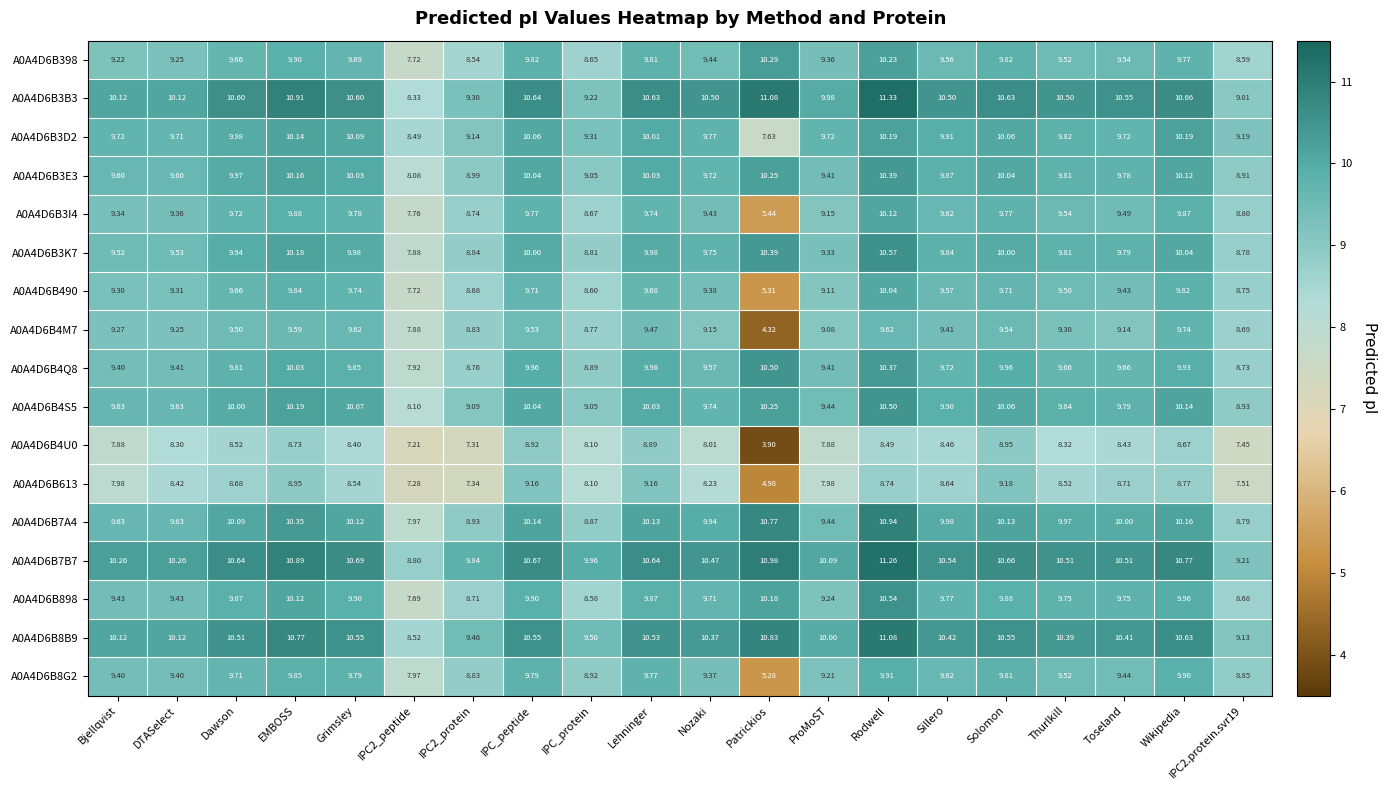

Where is A0A4D6B4S5 nearest to the value 9?

IPC_protein